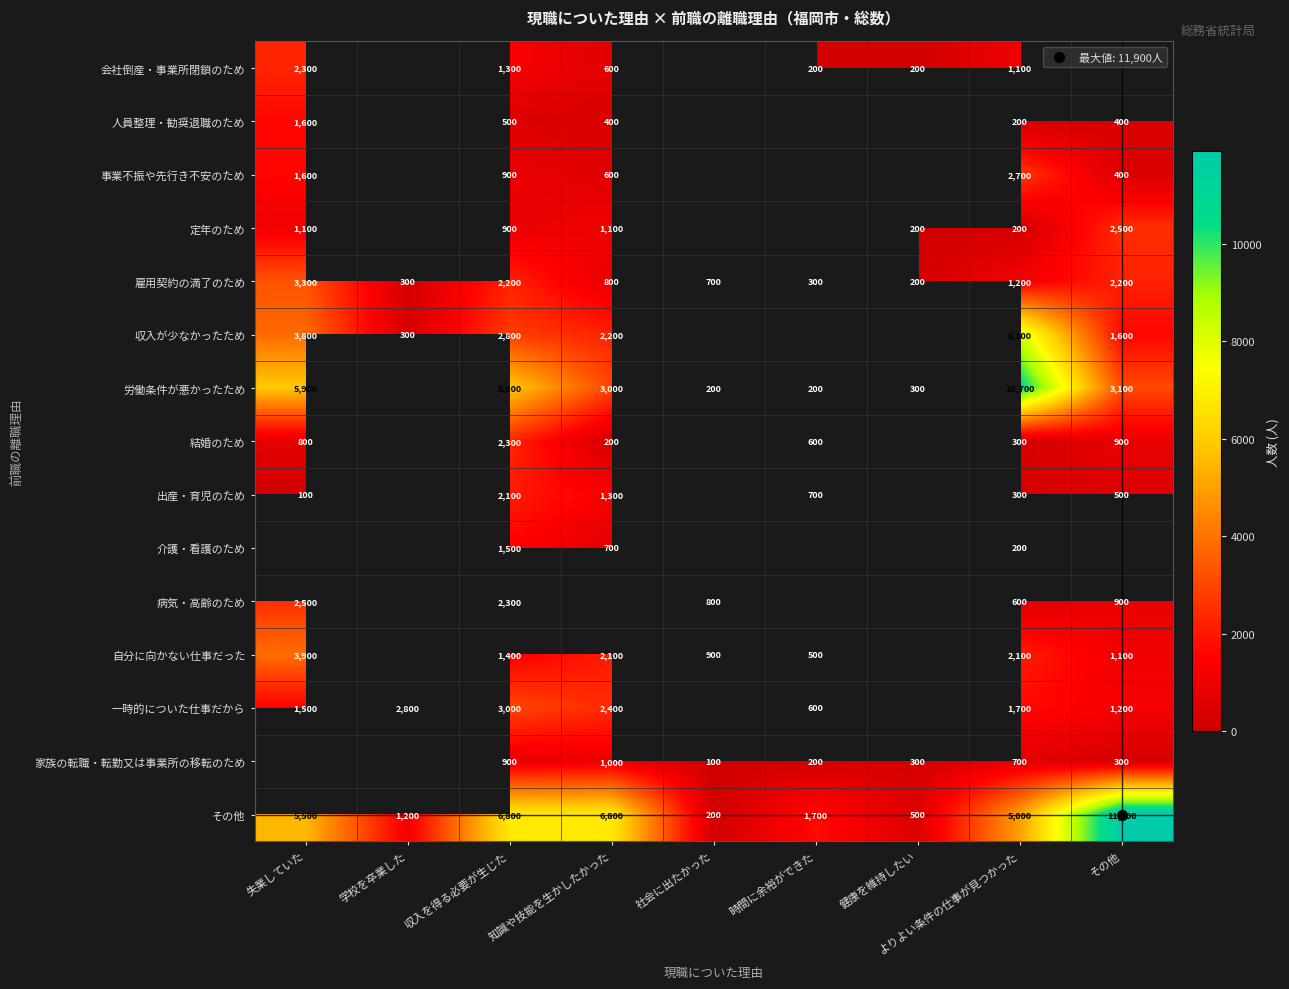

Which series changed the most between 健康を維持したい and よりよい条件の仕事が見つかった?

労働条件が悪かったため